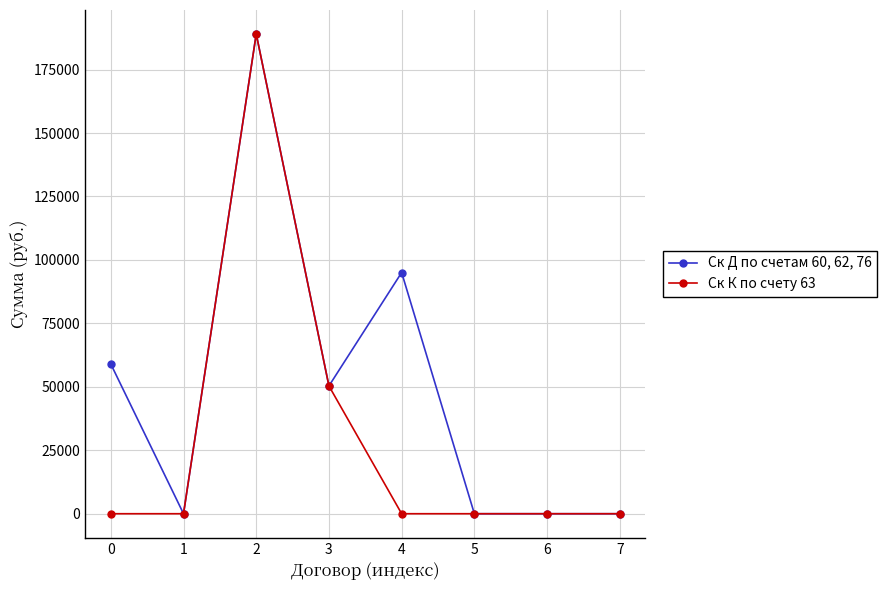

Count the number of data series in this chart.

2